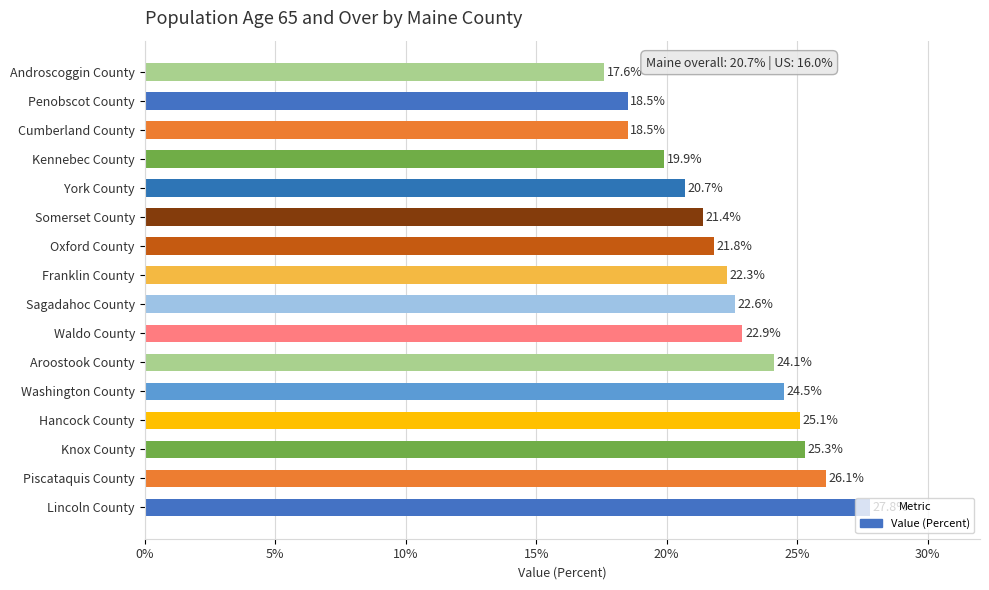

What is the greatest value displayed?

27.8